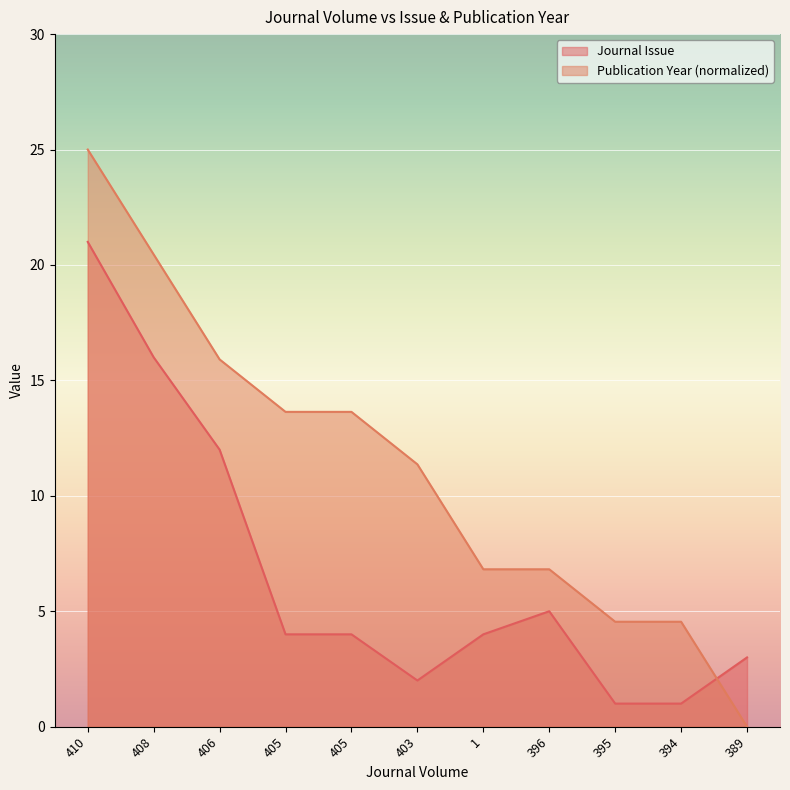

What is the total value across all series at 396?

11.8